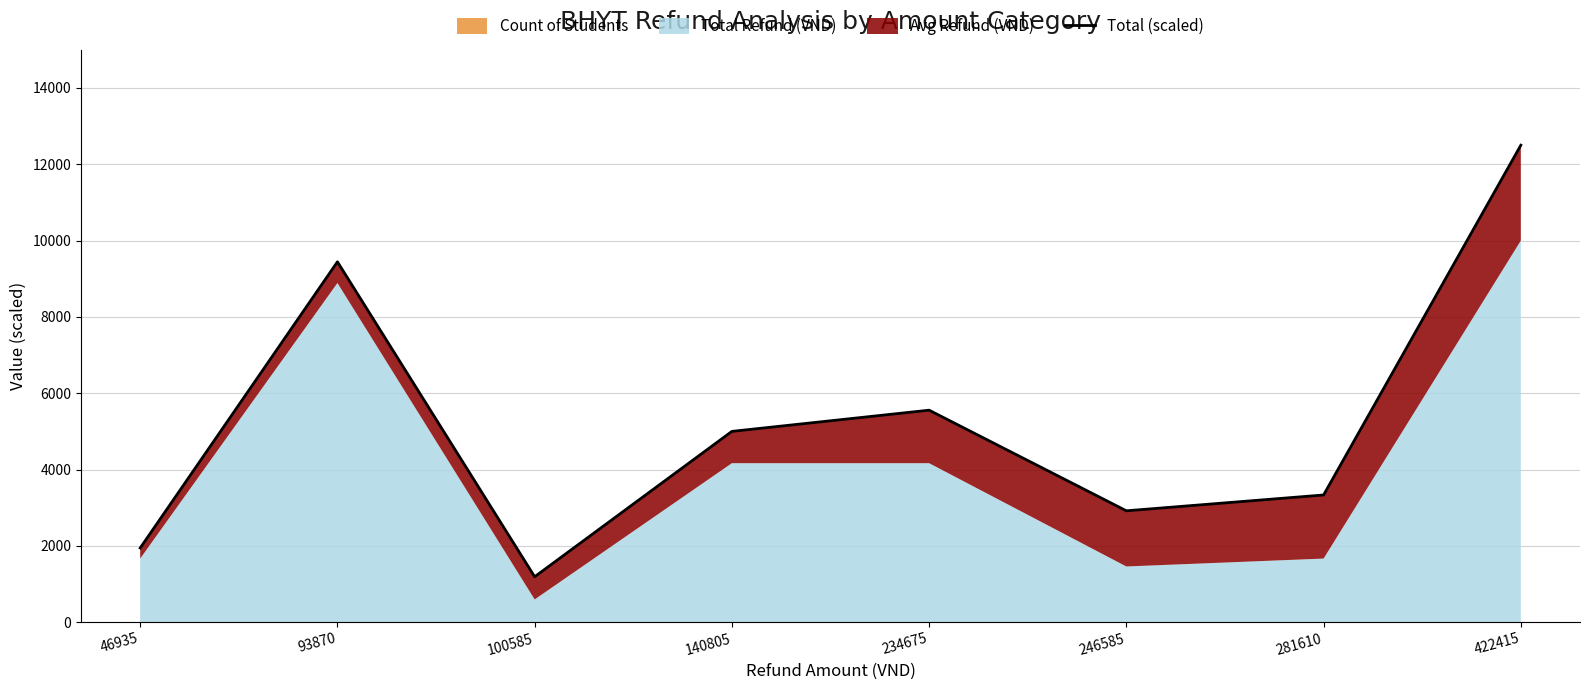

What is the sum of the values at 100585 and 281610?

4523.9